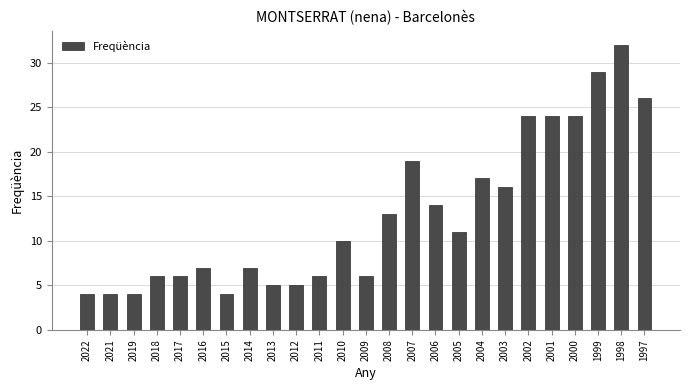

Is it true that the value at 2007 is 19?

True